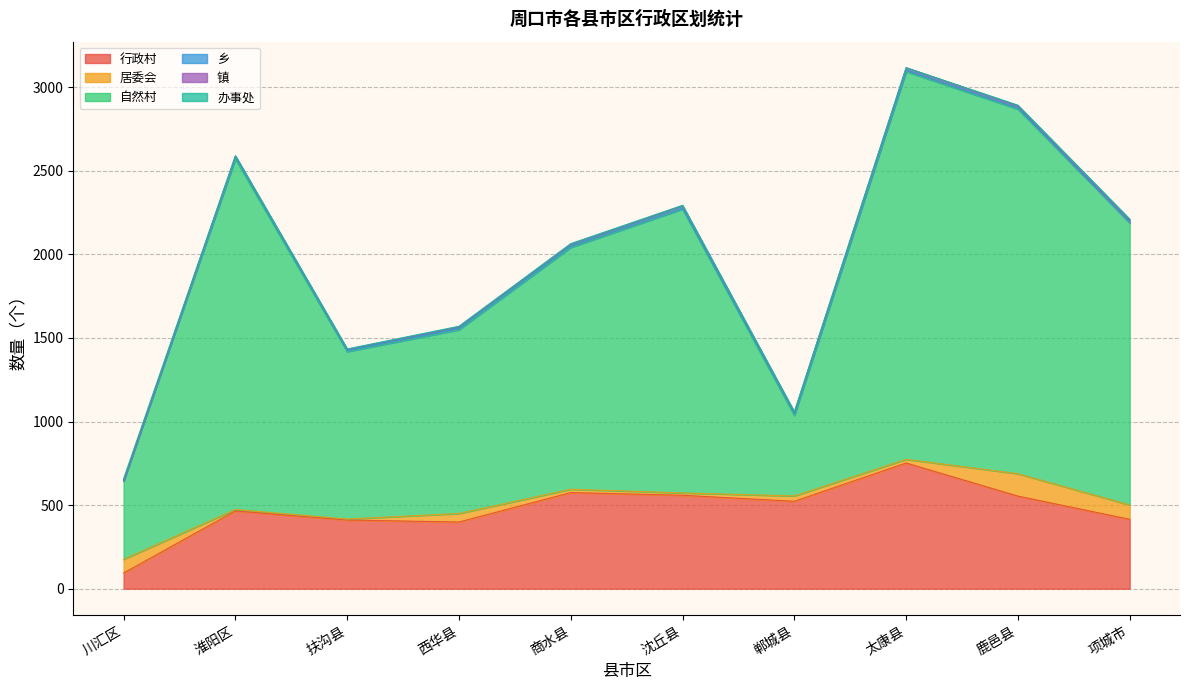

Reading left to right, list all the values displayed in this chart.

行政村: 川汇区=94	淮阳区=465	扶沟县=411	西华县=399	商水县=575	沈丘县=559	郸城县=523	太康县=752	鹿邑县=554	项城市=415
居委会: 川汇区=82	淮阳区=9	扶沟县=6	西华县=51	商水县=20	沈丘县=14	郸城县=32	太康县=22	鹿邑县=134	项城市=86
自然村: 川汇区=468	淮阳区=2096	扶沟县=1001	西华县=1099	商水县=1446	沈丘县=1698	郸城县=481	太康县=2319	鹿邑县=2180	项城市=1689
乡: 川汇区=2	淮阳区=11	扶沟县=6	西华县=8	商水县=8	沈丘县=5	郸城县=11	太康县=8	鹿邑县=7	项城市=0
镇: 川汇区=0	淮阳区=7	扶沟县=8	西华县=9	商水县=12	沈丘县=15	郸城县=8	太康县=15	鹿邑县=13	项城市=15
办事处: 川汇区=12	淮阳区=1	扶沟县=2	西华县=4	商水县=3	沈丘县=2	郸城县=3	太康县=0	鹿邑县=4	项城市=6